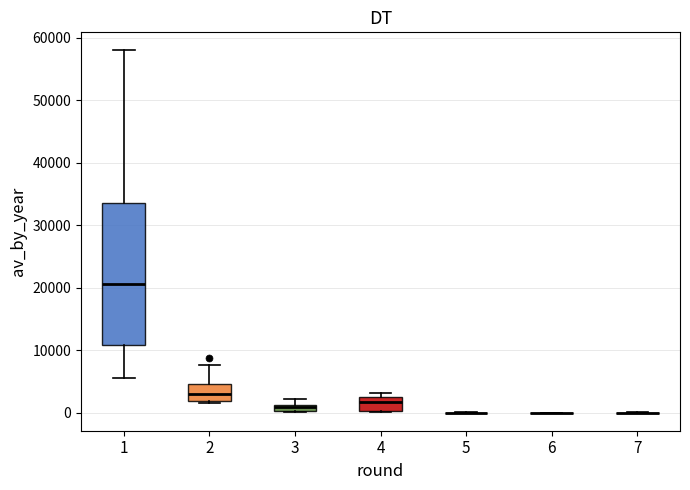

Which box is the tallest, from its lower edge to its upper edge?

1